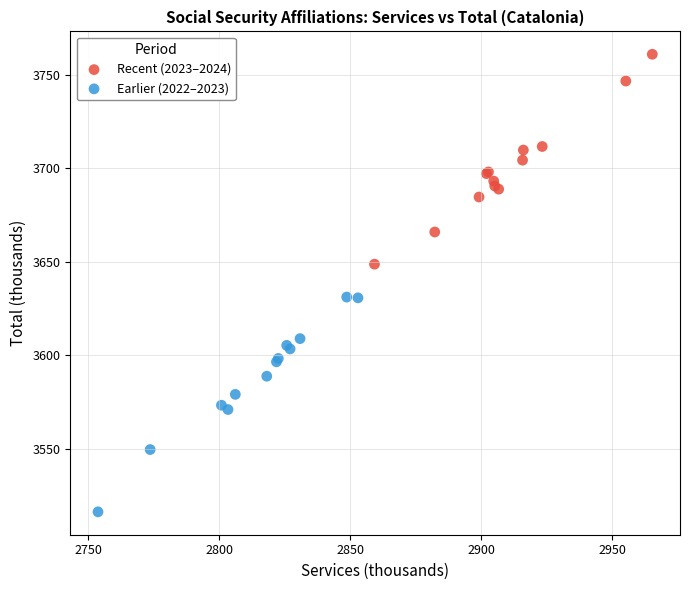

Which series reaches the minimum Y coordinate?

Earlier (2022–2023)